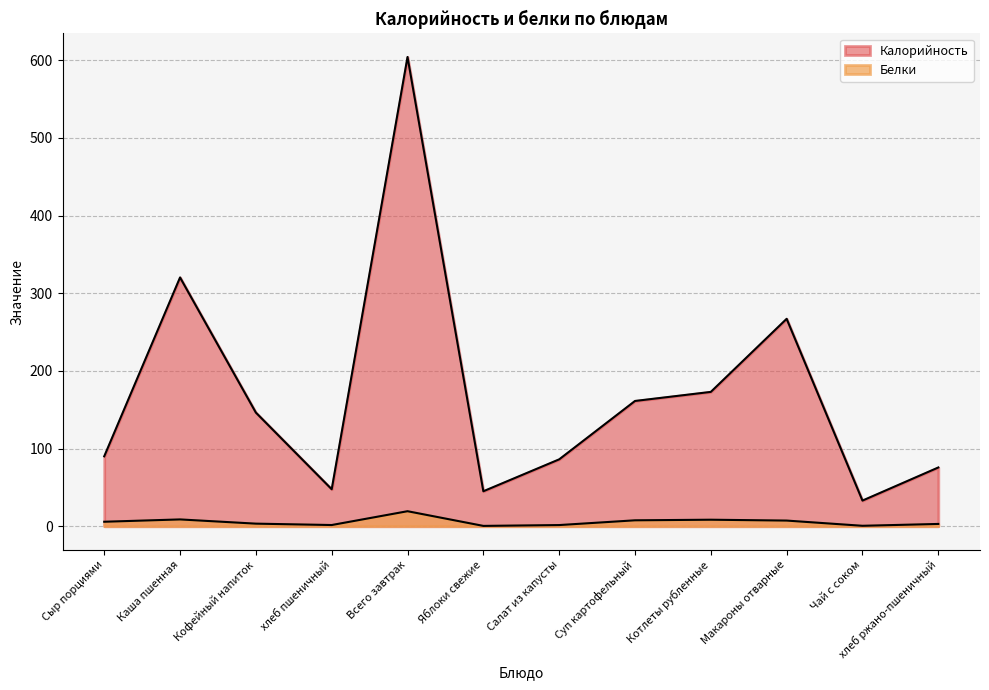

What is the smallest value displayed?

0.4